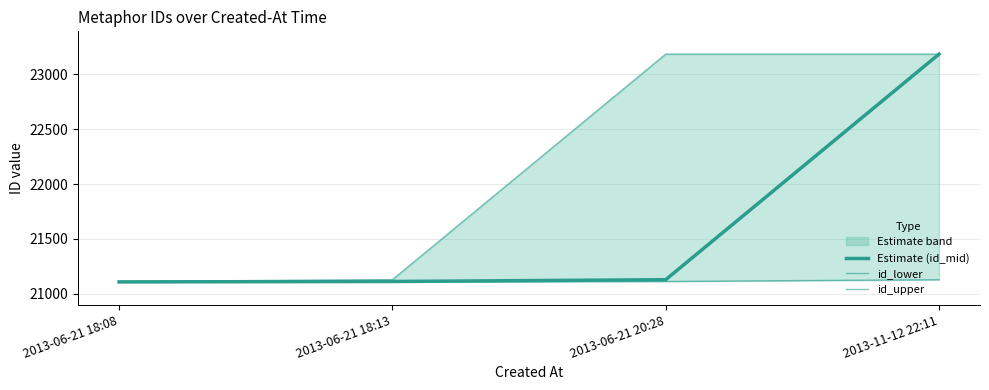

True or false: Estimate (id_mid) and id_lower cross at least once.

False